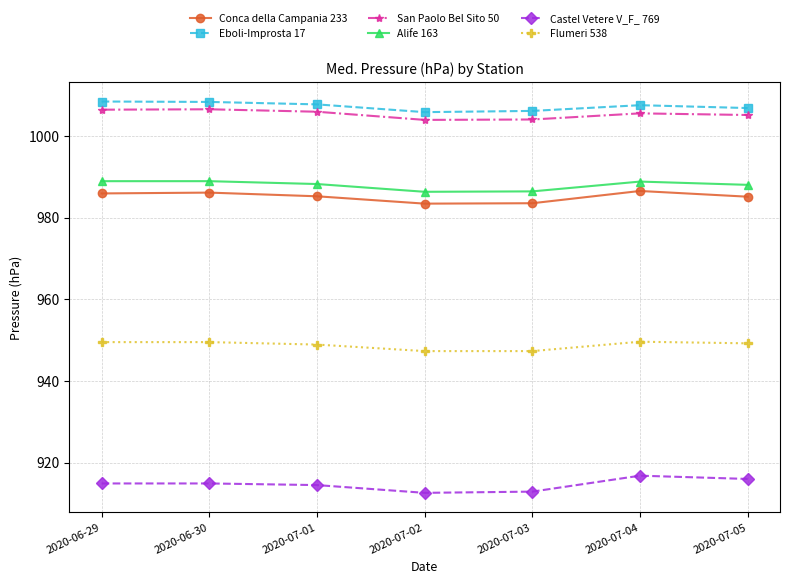

Where does the Eboli-Improsta 17 series first go above 1007?

2020-06-29